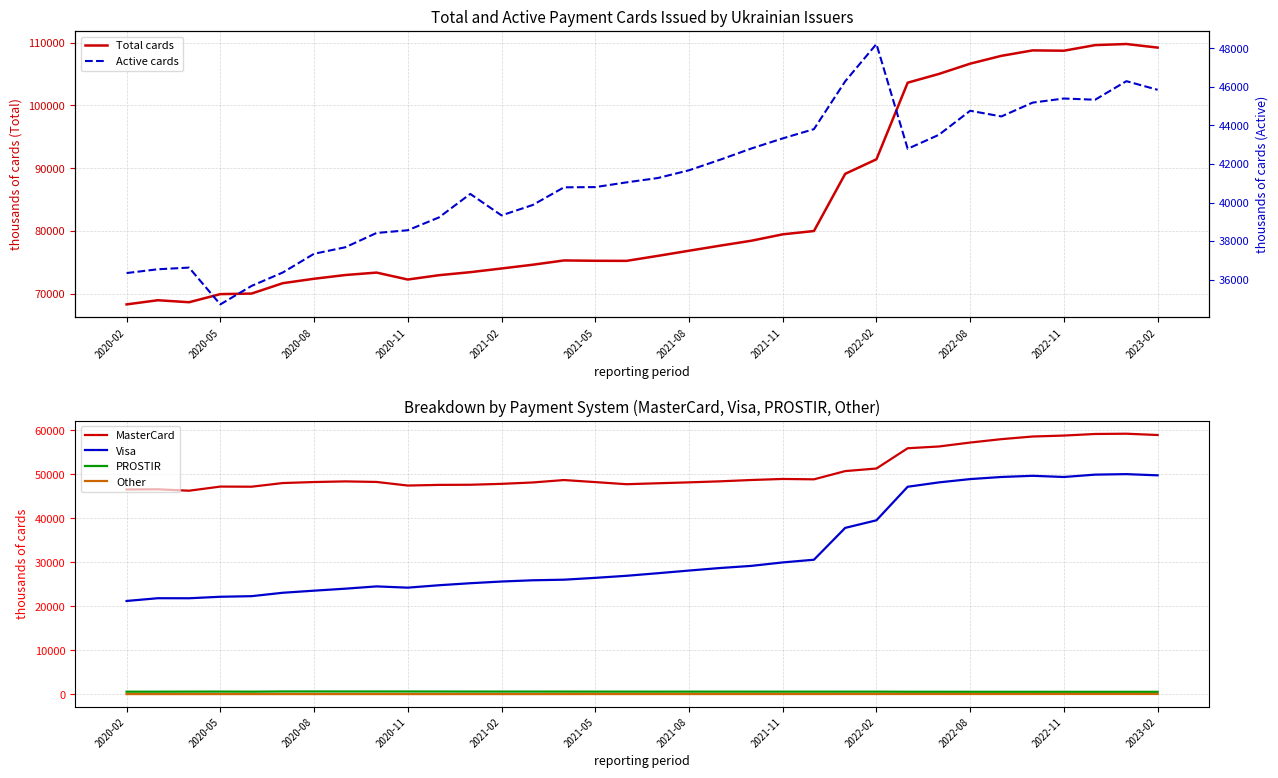

True or false: Other and MasterCard intersect in this chart.

False